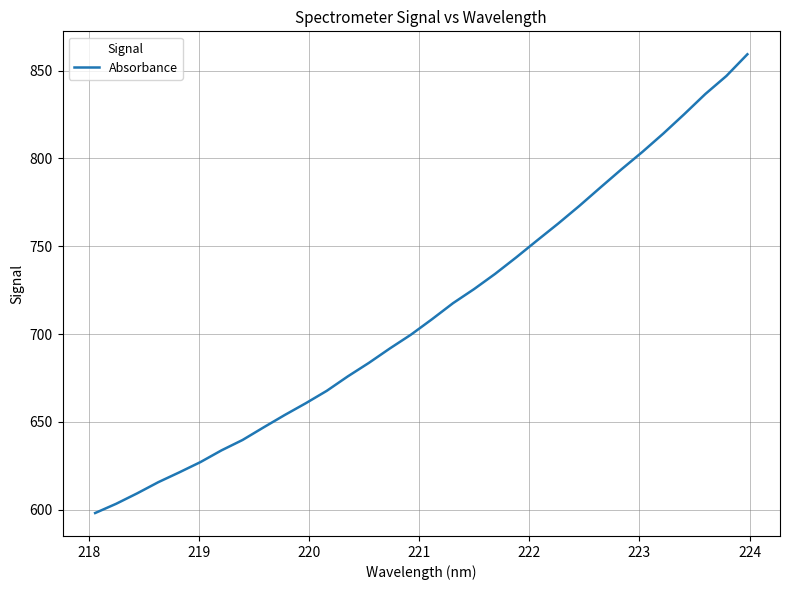

What is the average value?

712.8